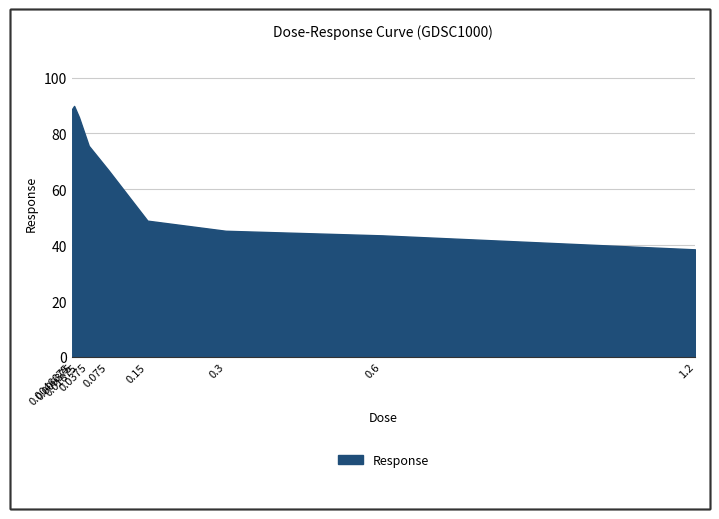

How many lines are shown in the chart?

1